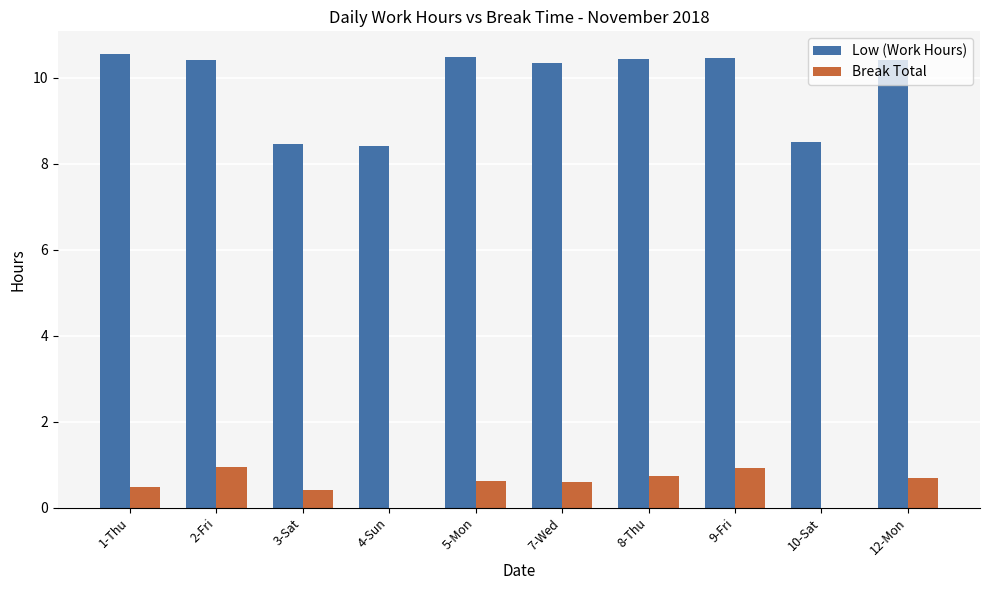

The value of Low (Work Hours) at 5-Mon is 10.5. True or false?

True